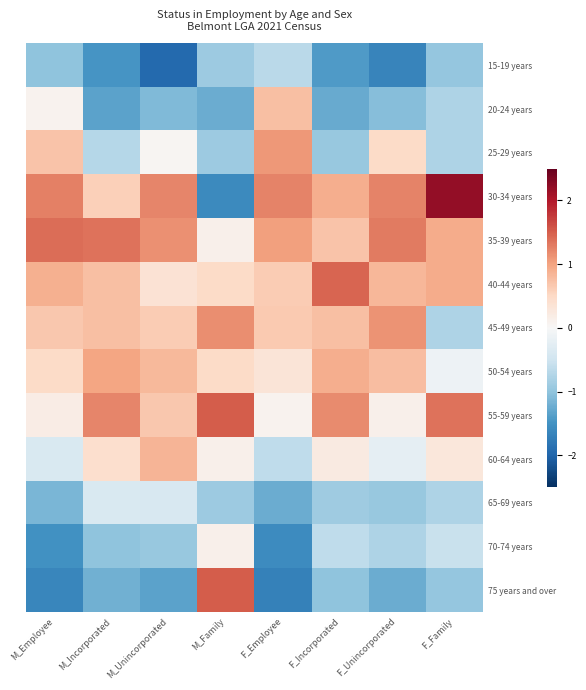

Which has a higher value, F_Incorporated or M_Unincorporated?

F_Incorporated